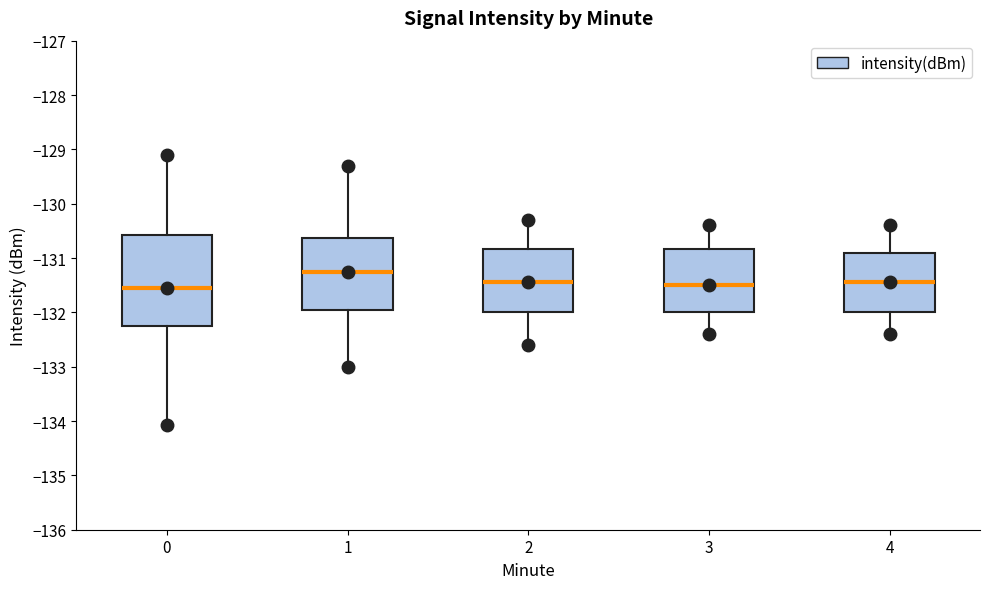

Which box is the tallest, from its lower edge to its upper edge?

0